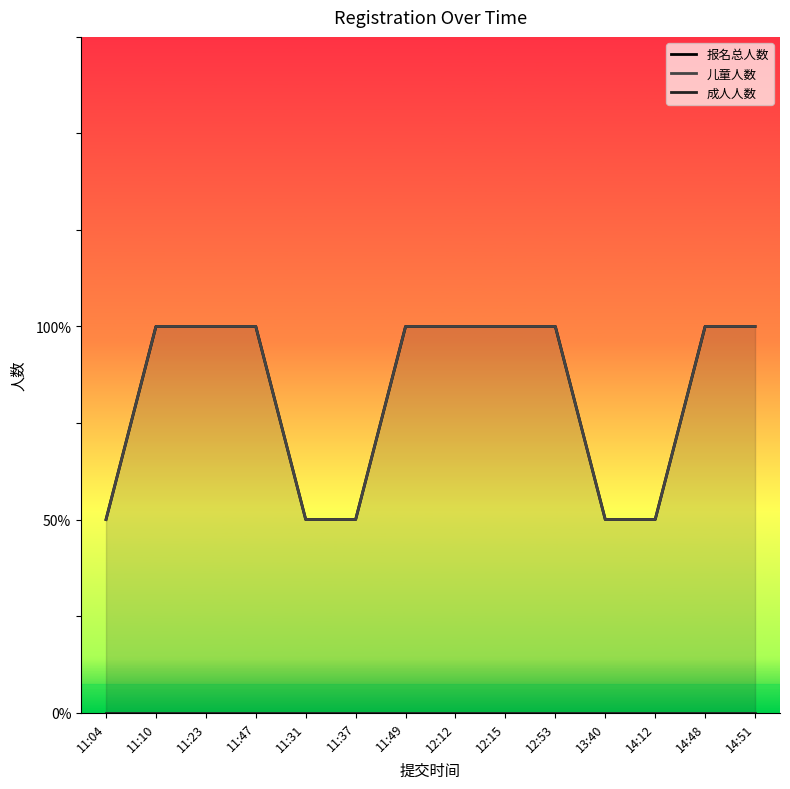

Which series has the largest total across all categories?

报名总人数